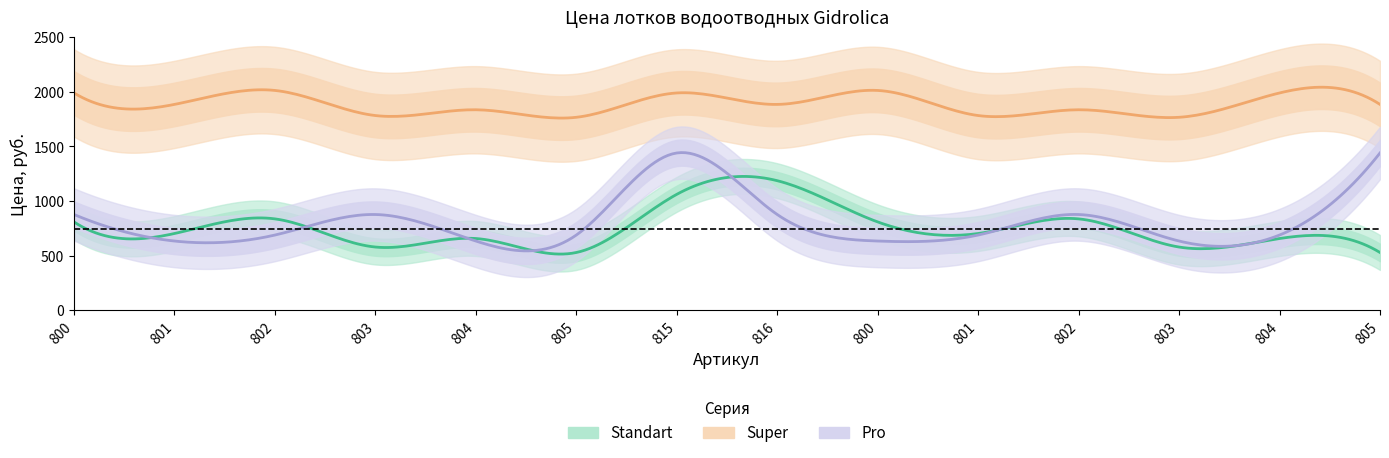

What is the sum of the Super values at 805 and 802?

3603